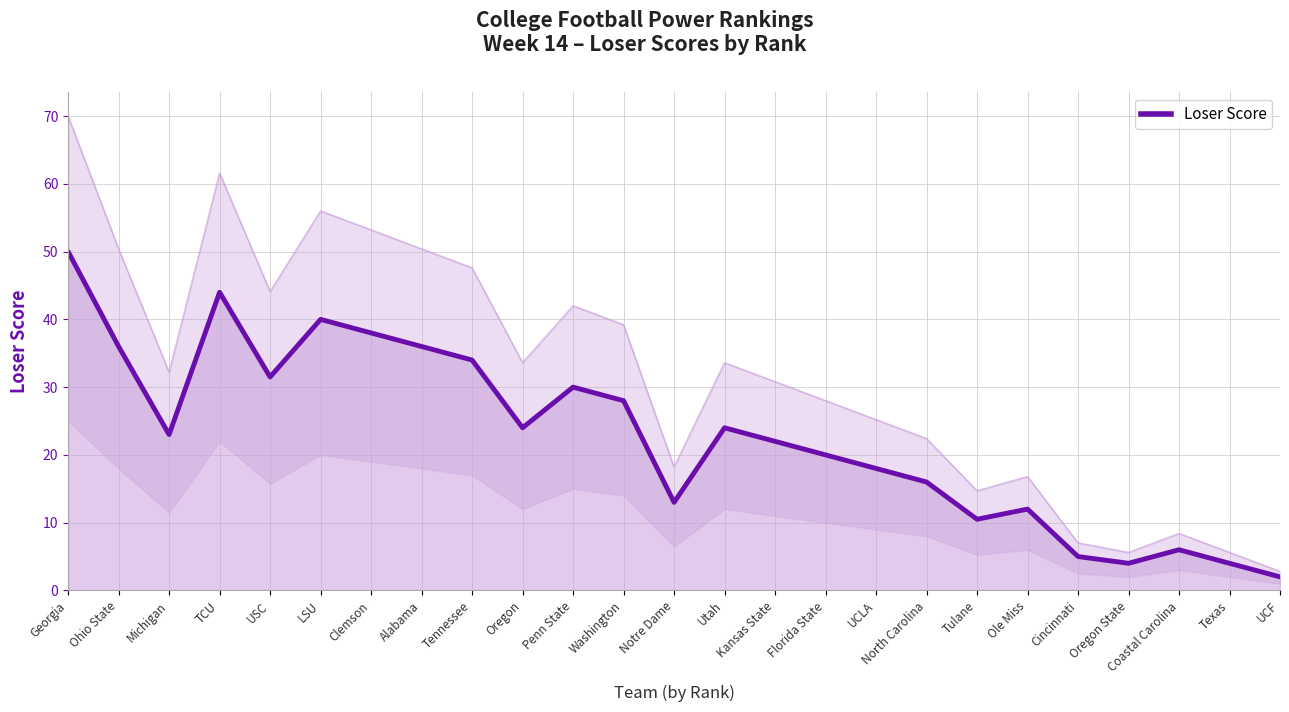

Where is the first local maximum?

TCU